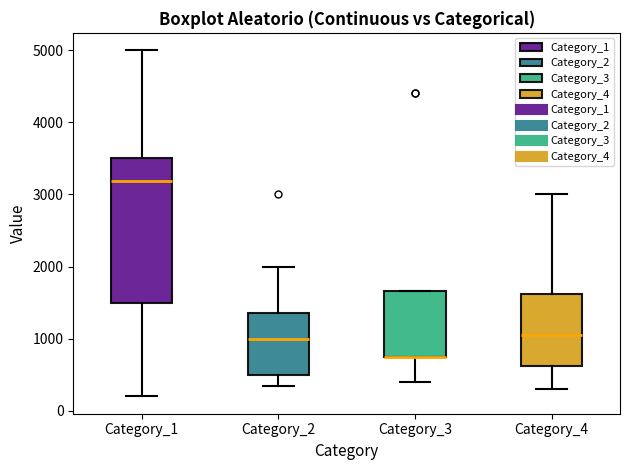

Reading left to right, read every box against the y-axis: the position of its median line, the range the box covers, and the ends of its whiskers. The values are not printed on the chart, so give them approximately, as read against the axis.

Category_1: median 3200, box 1500 to 3500, whiskers 200 to 5000
Category_2: median 1000, box 500 to 1400, whiskers 400 to 2000
Category_3: median 800 (drawn on the box's lower edge), box 800 to 1700, whiskers 400 to 1700
Category_4: median 1100, box 600 to 1600, whiskers 300 to 3000